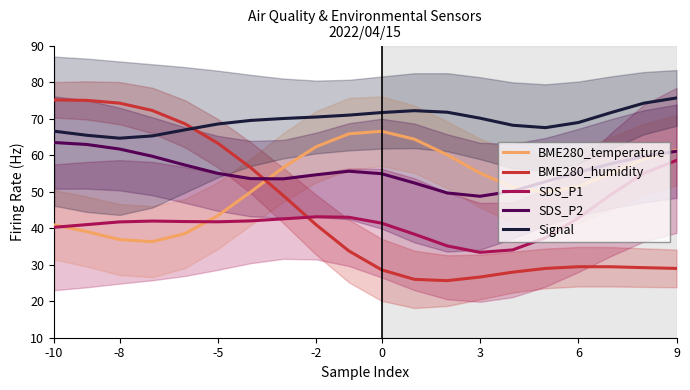

What is the minimum value for Signal?

64.6